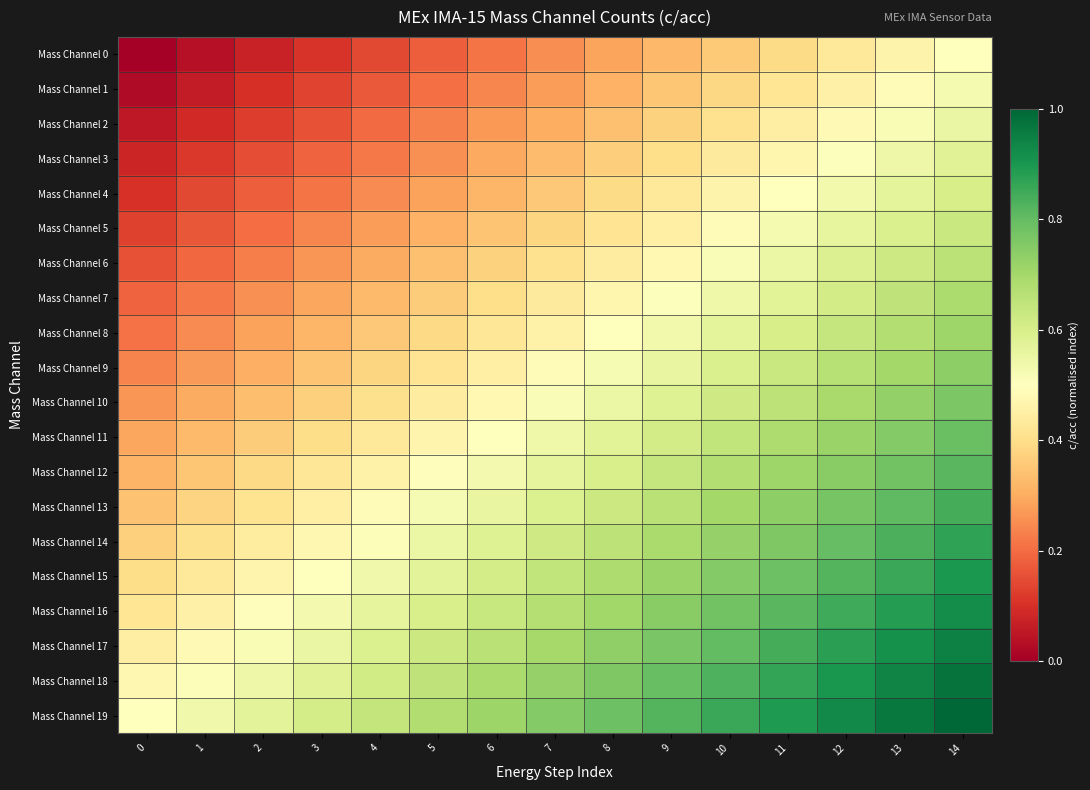

At 14, list the series in order from largest to smallest.

Mass Channel 19, Mass Channel 18, Mass Channel 17, Mass Channel 16, Mass Channel 15, Mass Channel 14, Mass Channel 13, Mass Channel 12, Mass Channel 11, Mass Channel 10, Mass Channel 9, Mass Channel 8, Mass Channel 7, Mass Channel 6, Mass Channel 5, Mass Channel 4, Mass Channel 3, Mass Channel 2, Mass Channel 1, Mass Channel 0